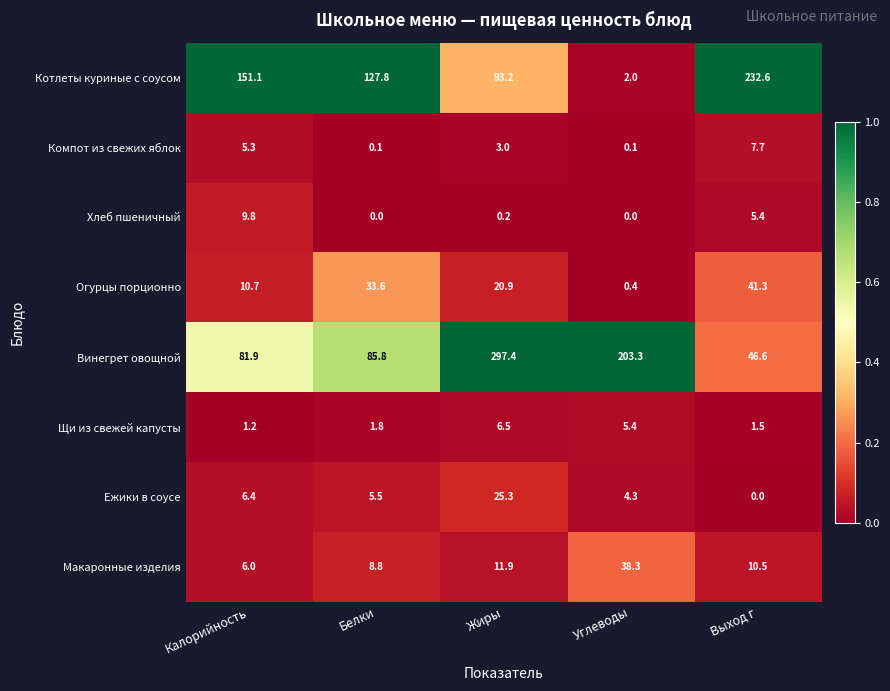

Which category has the lowest value in the Котлеты куриные с соусом series?

Углеводы